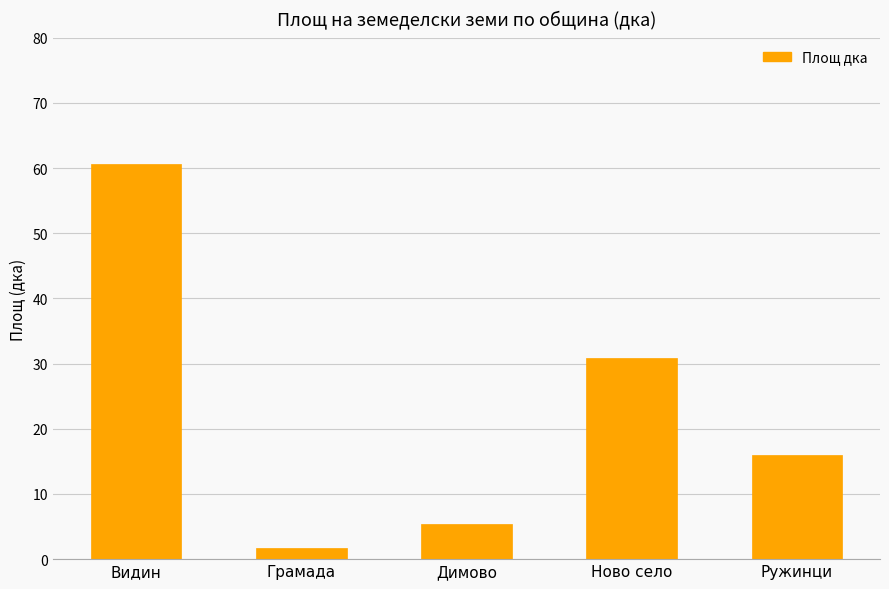

Approximately how many times larger is the value at Видин compared to Грамада?

36.1